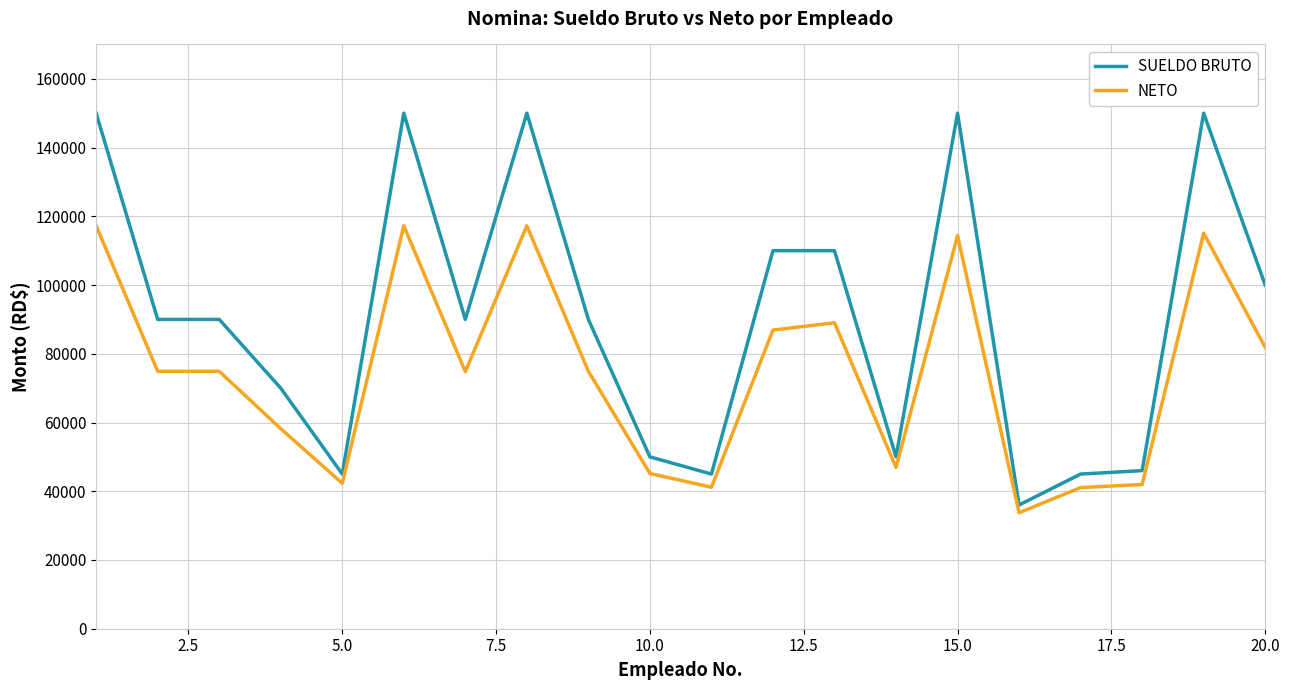

What is the difference between the maximum and minimum values in the SUELDO BRUTO series?

114000.0